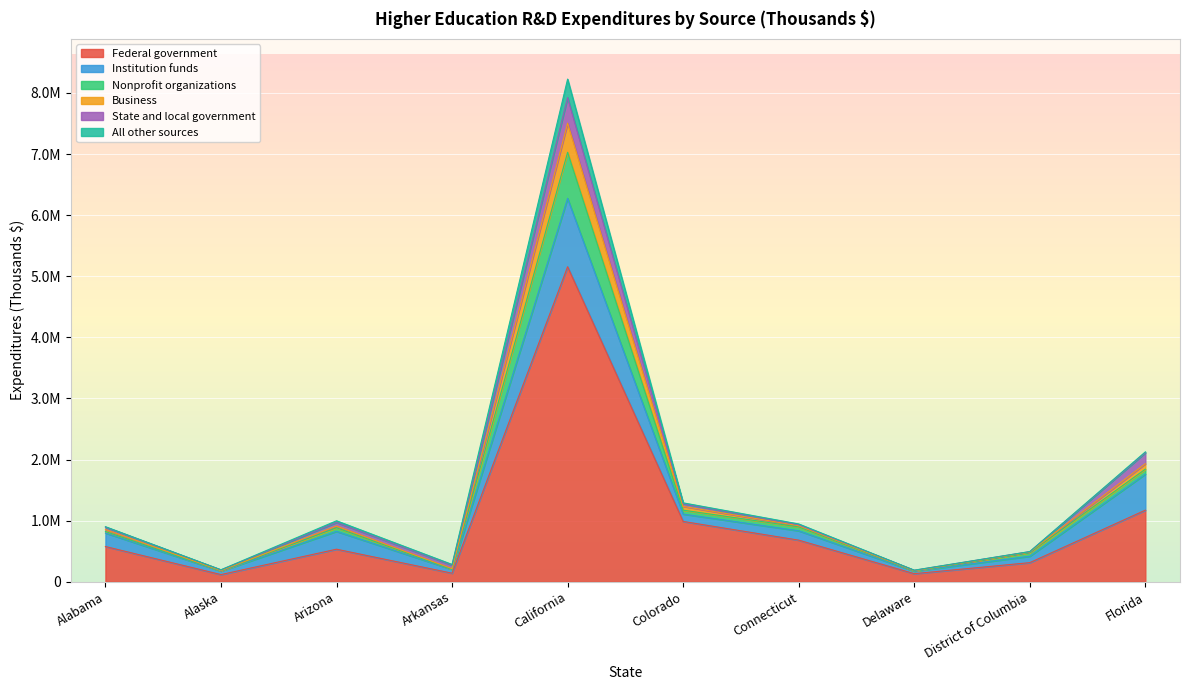

True or false: Business and Nonprofit organizations cross at least once.

False